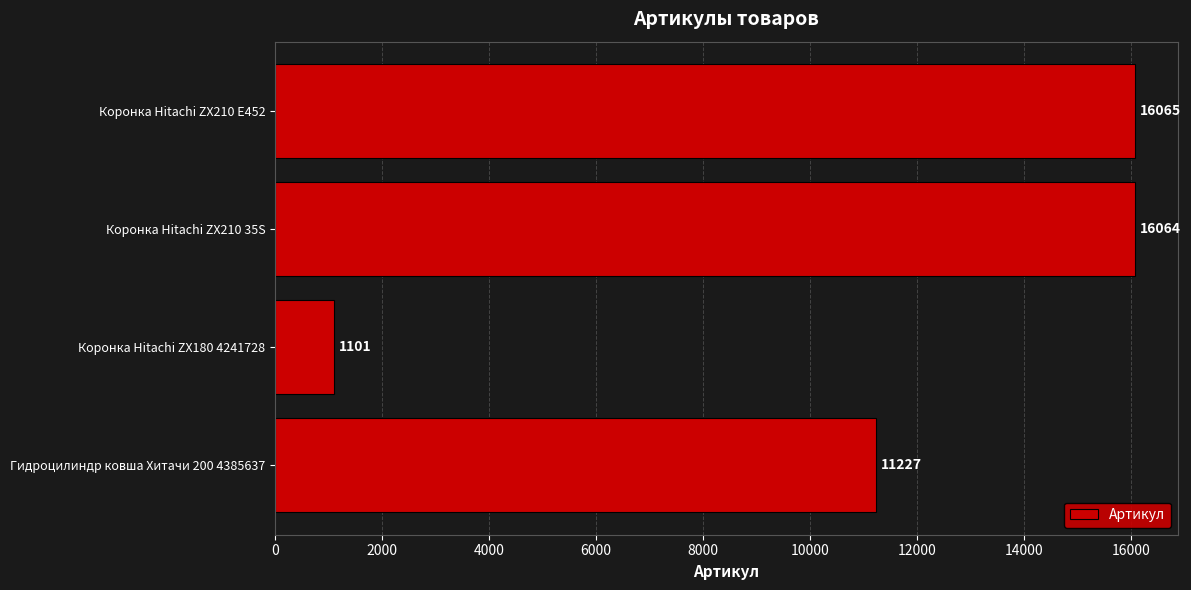

What is the approximate value at Коронка Hitachi ZX210 35S, to the nearest 50?

16050